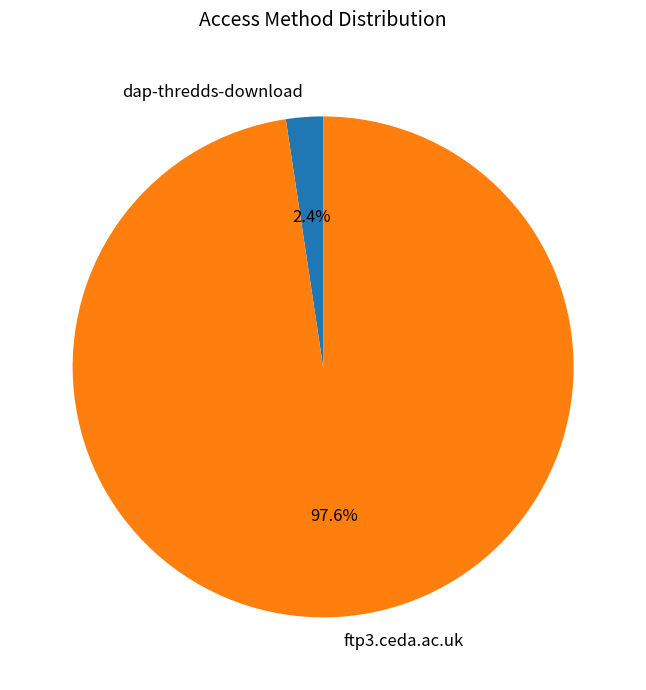

Combined, what portion of the pie is dap-thredds-download and ftp3.ceda.ac.uk?

100.0%